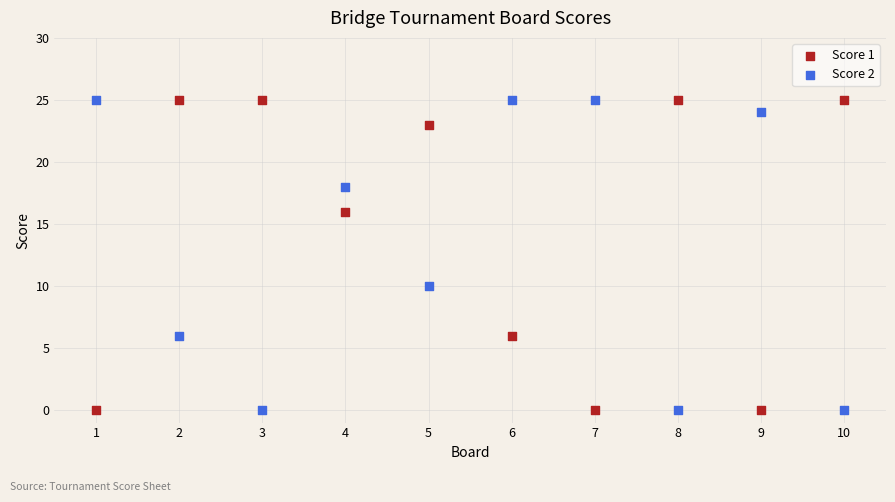

What is the X range (max minus min) for the scatter plot?

9